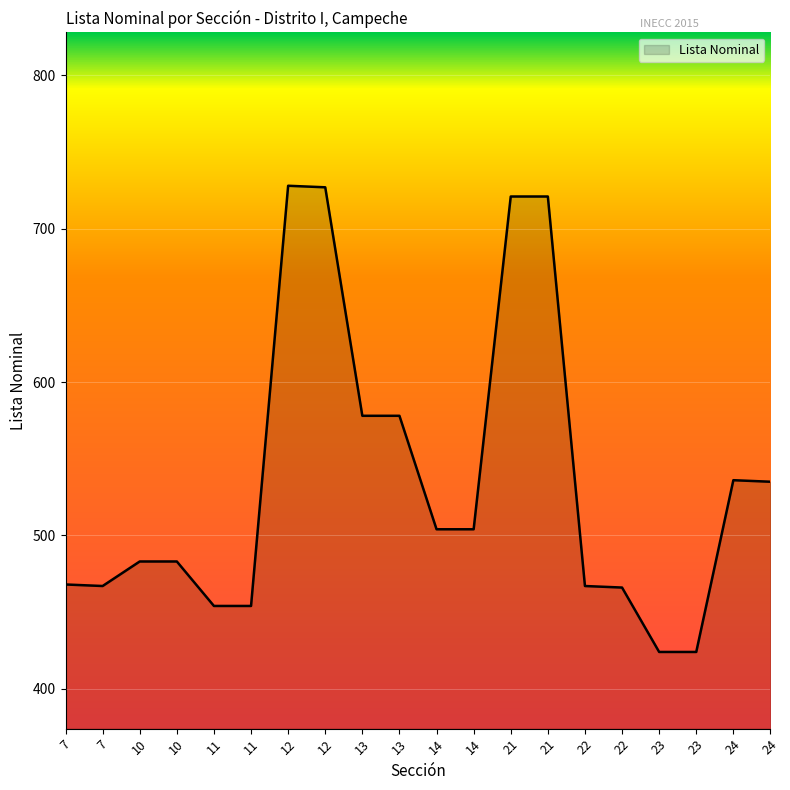

At which label is the value closest to 576?

13